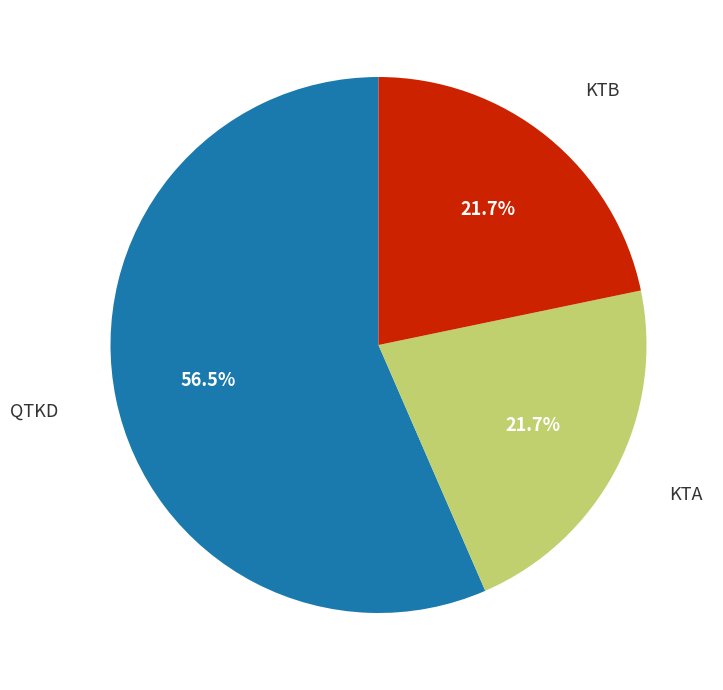

Does any single category account for the majority?

Yes